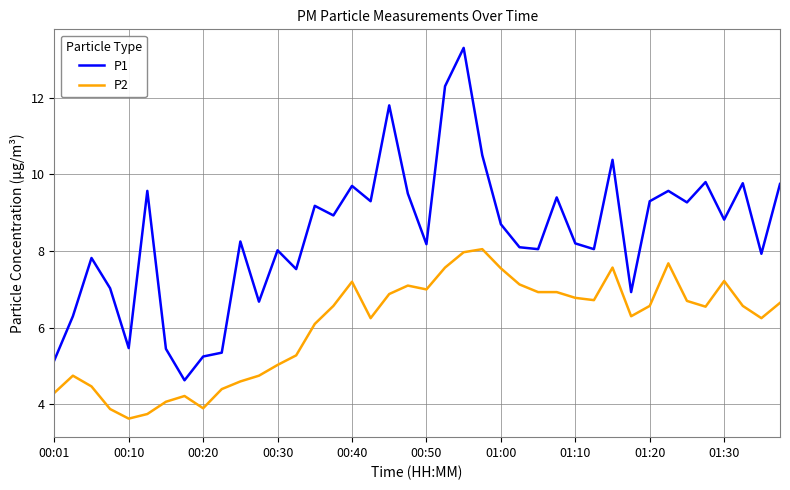

What is the sum of all P2 values?

241.8